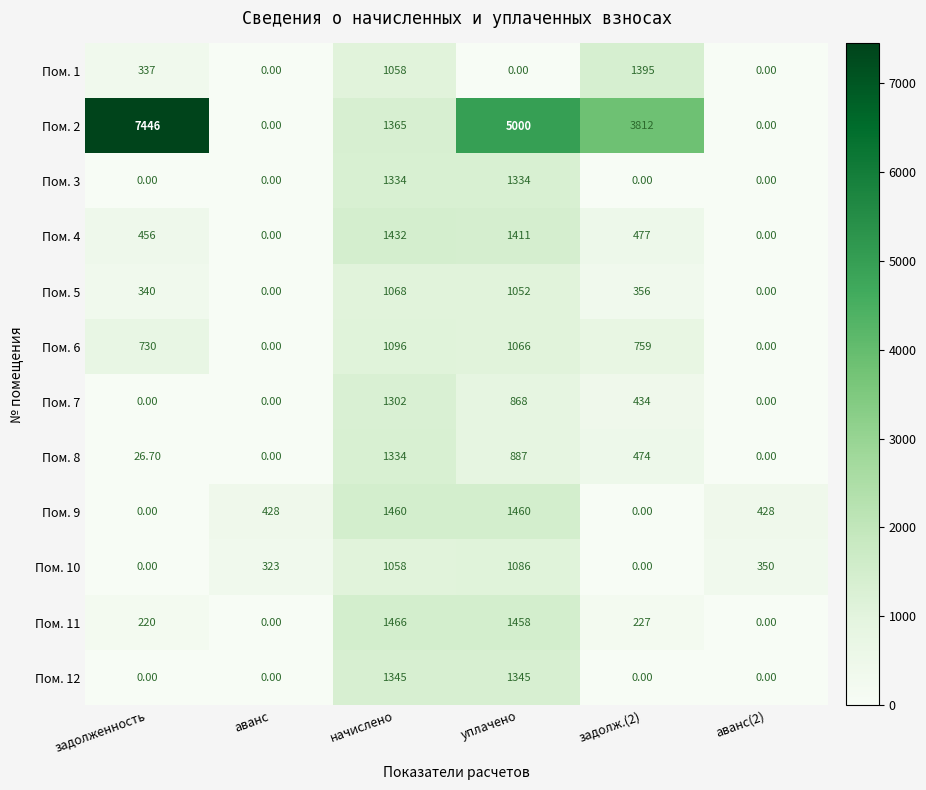

Which label corresponds to the largest value in the chart?

задолженность